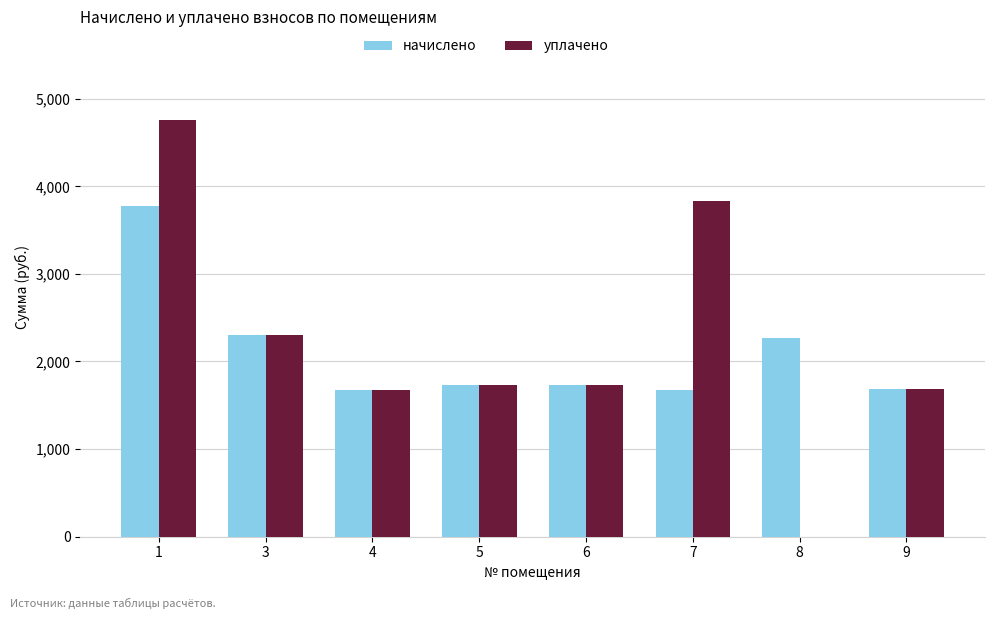

What is the greatest value displayed?

4755.2